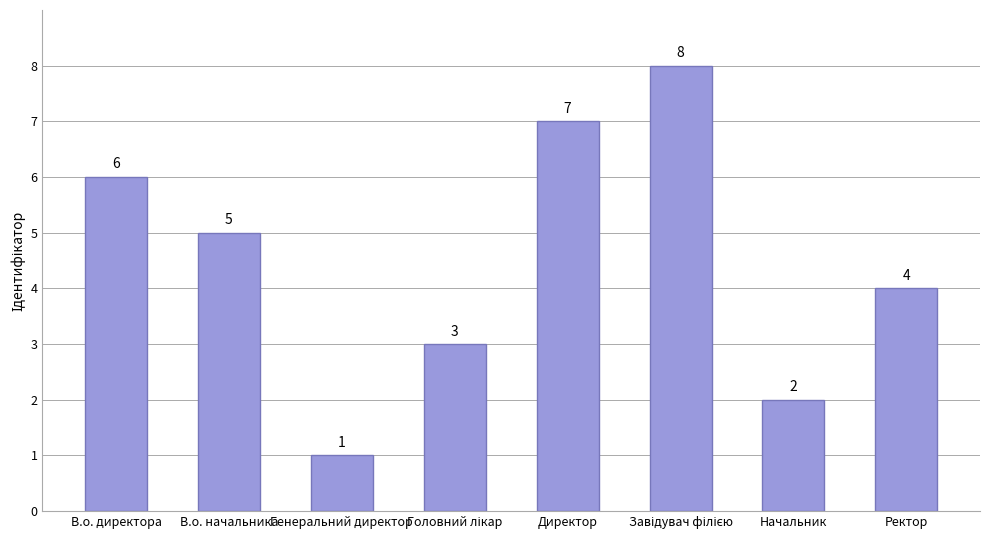

The chart shows a value of 0 at Генеральний директор. True or false?

False